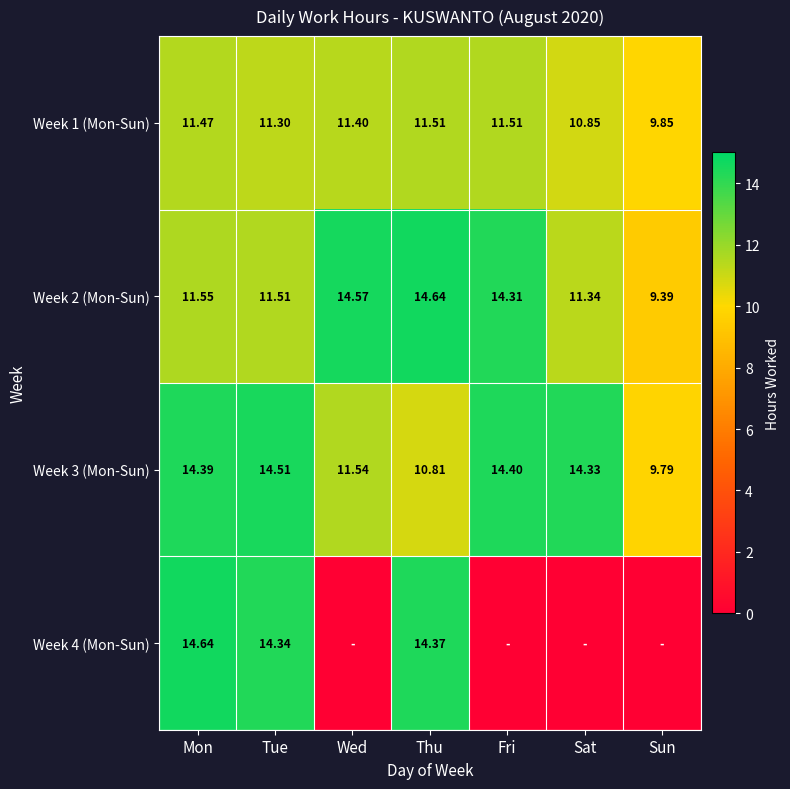

At which category is the sum across all series the highest?

Mon